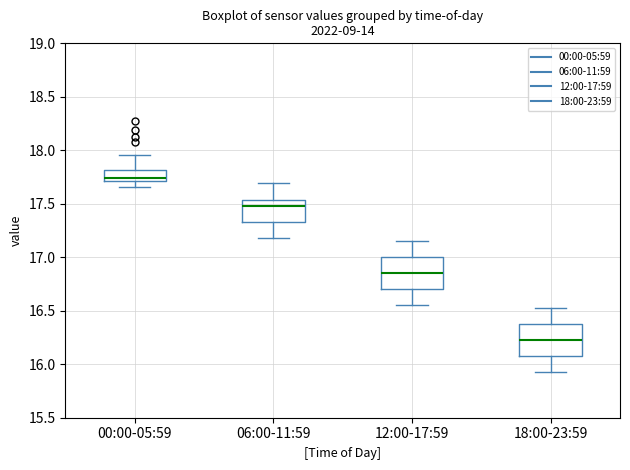

Where does the upper whisker of the box for 18:00-23:59 end on the y-axis? The values are not printed on the chart, so give them approximately, as read against the axis.

16.55